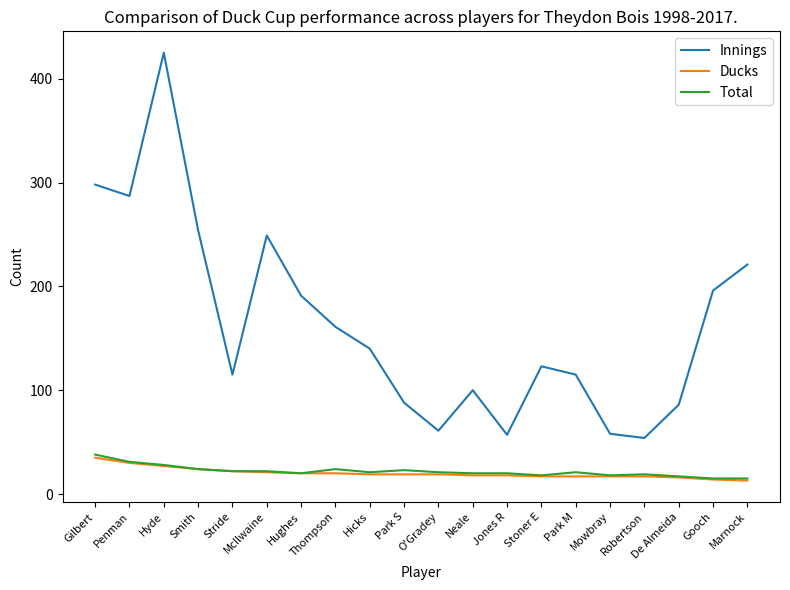

What is the lowest value of the Total series?

15